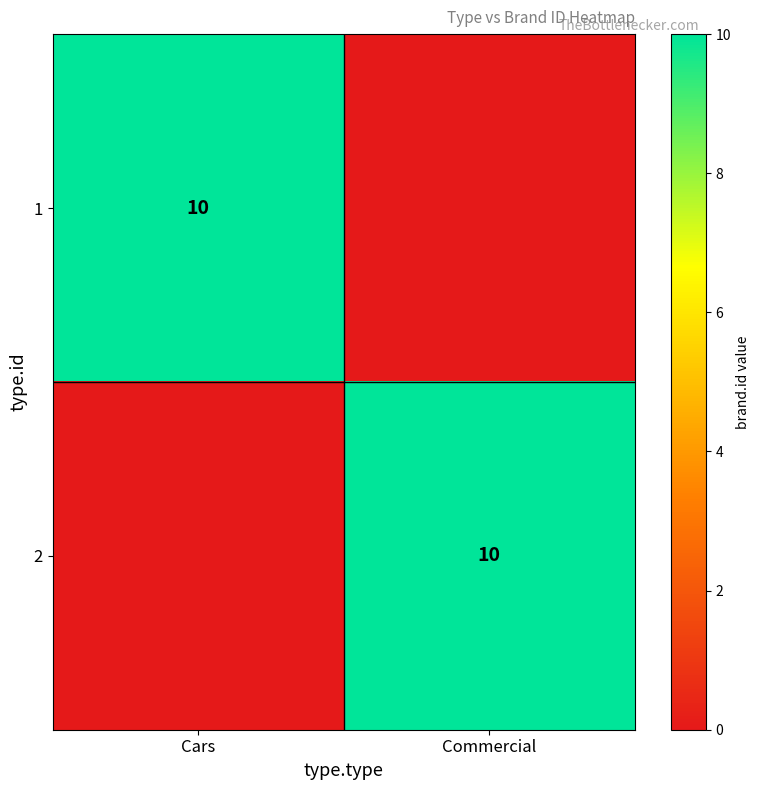

True or false: 2 has a value of 4 at Commercial.

False